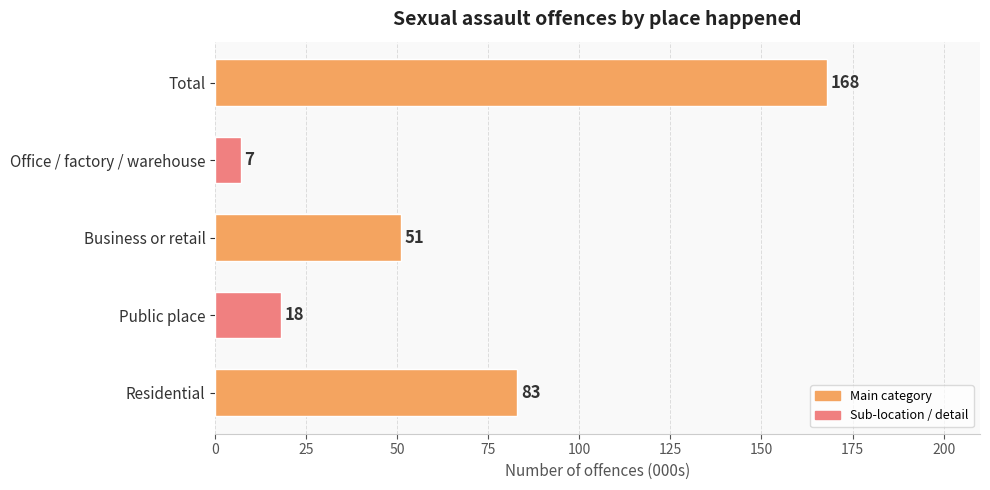

At which category does the chart reach its minimum across all series?

Office / factory / warehouse